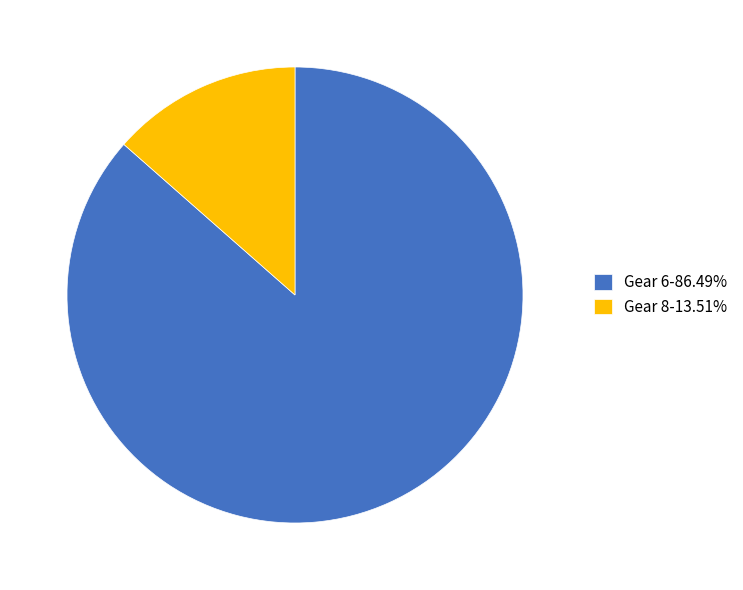

Is there any slice that represents more than half of the pie?

Yes